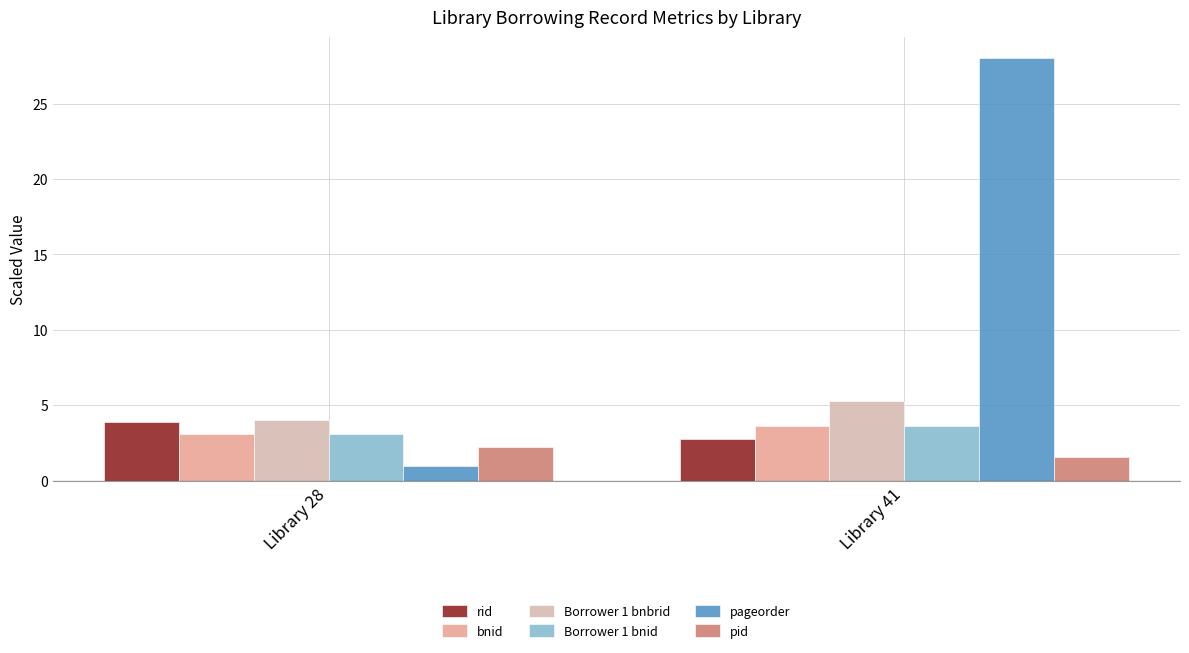

What are all the series names shown in the legend?

rid, bnid, Borrower 1 bnbrid, Borrower 1 bnid, pageorder, pid